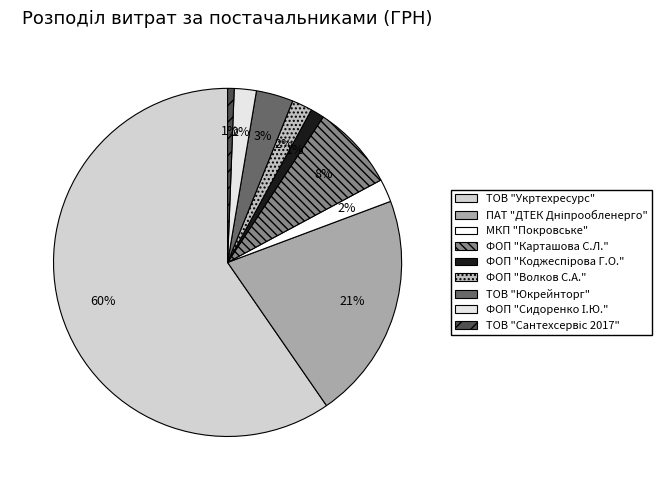

True or false: ТОВ "Юкрейнторг" accounts for 15% of the total.

False